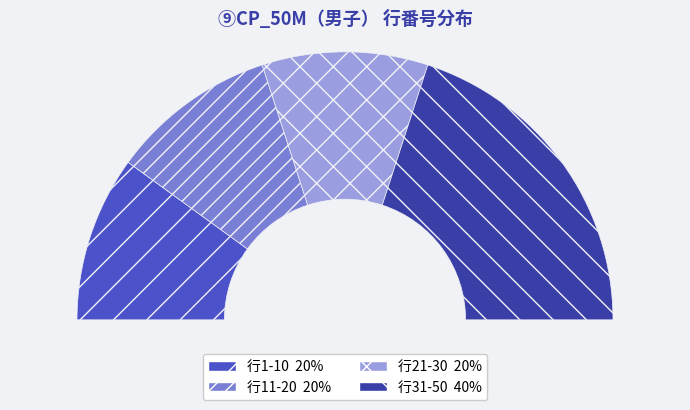

Does any single category account for the majority?

No